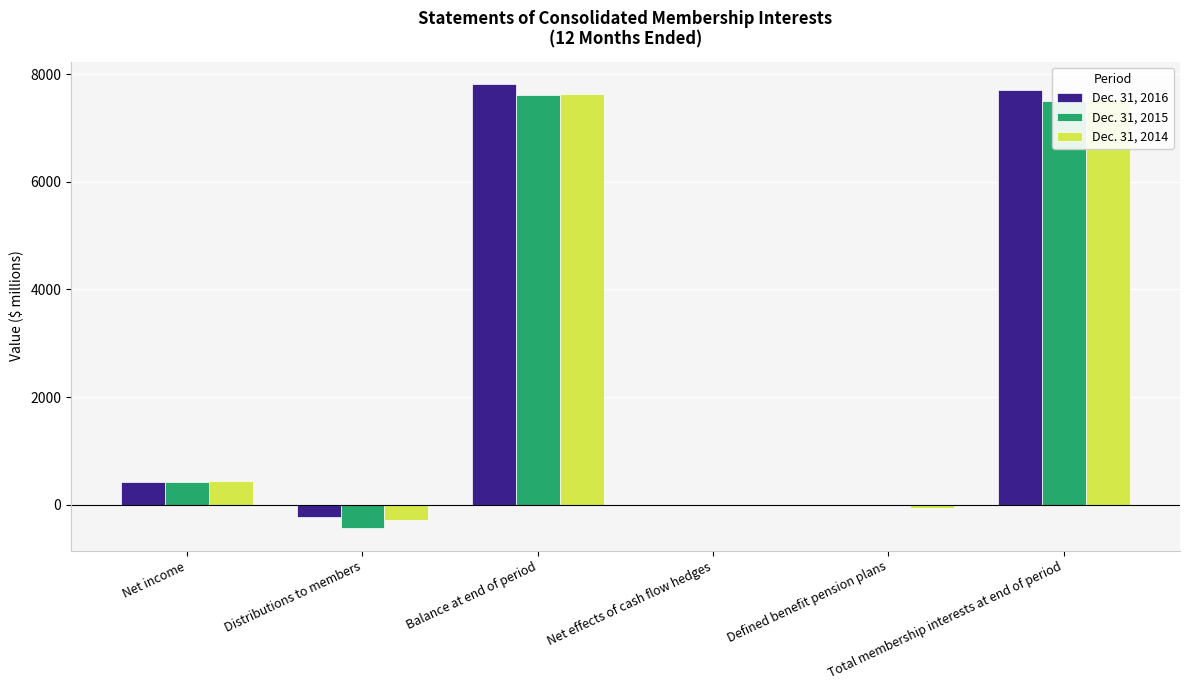

What is the greatest value displayed?

7822